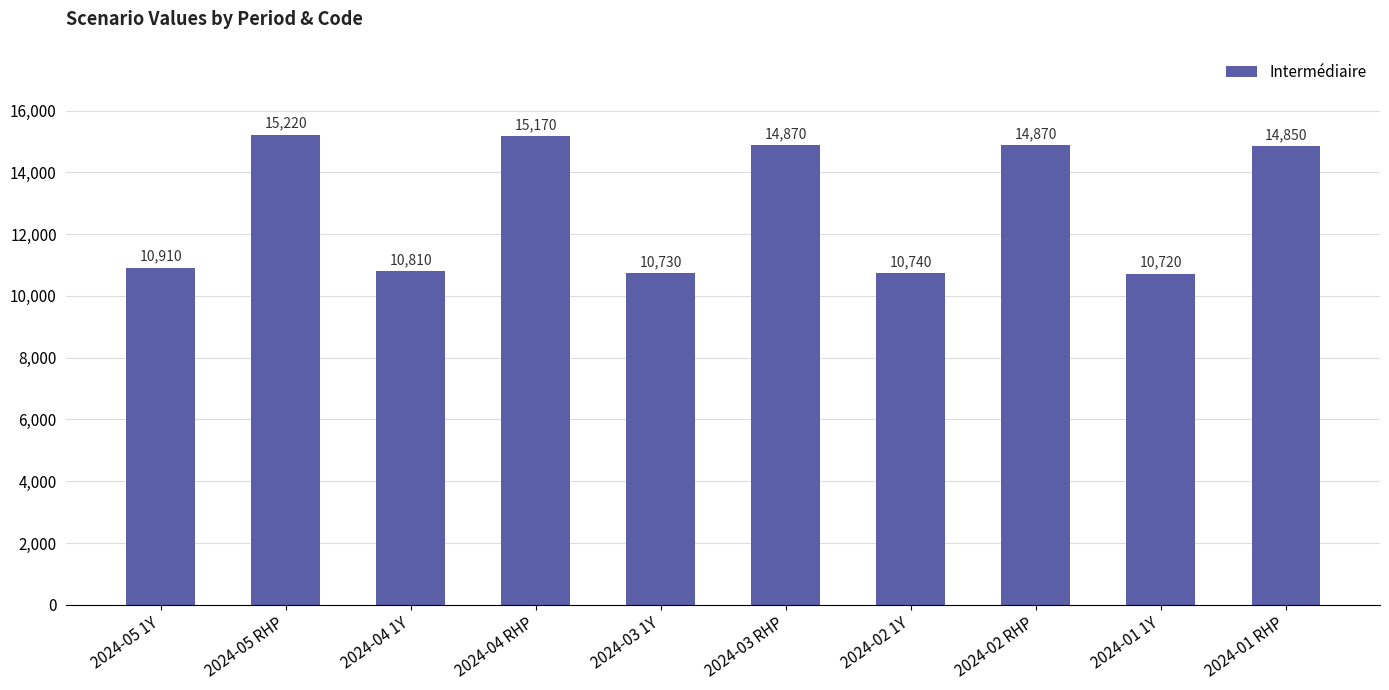

The value at 2024-04 1Y is 18221. True or false?

False